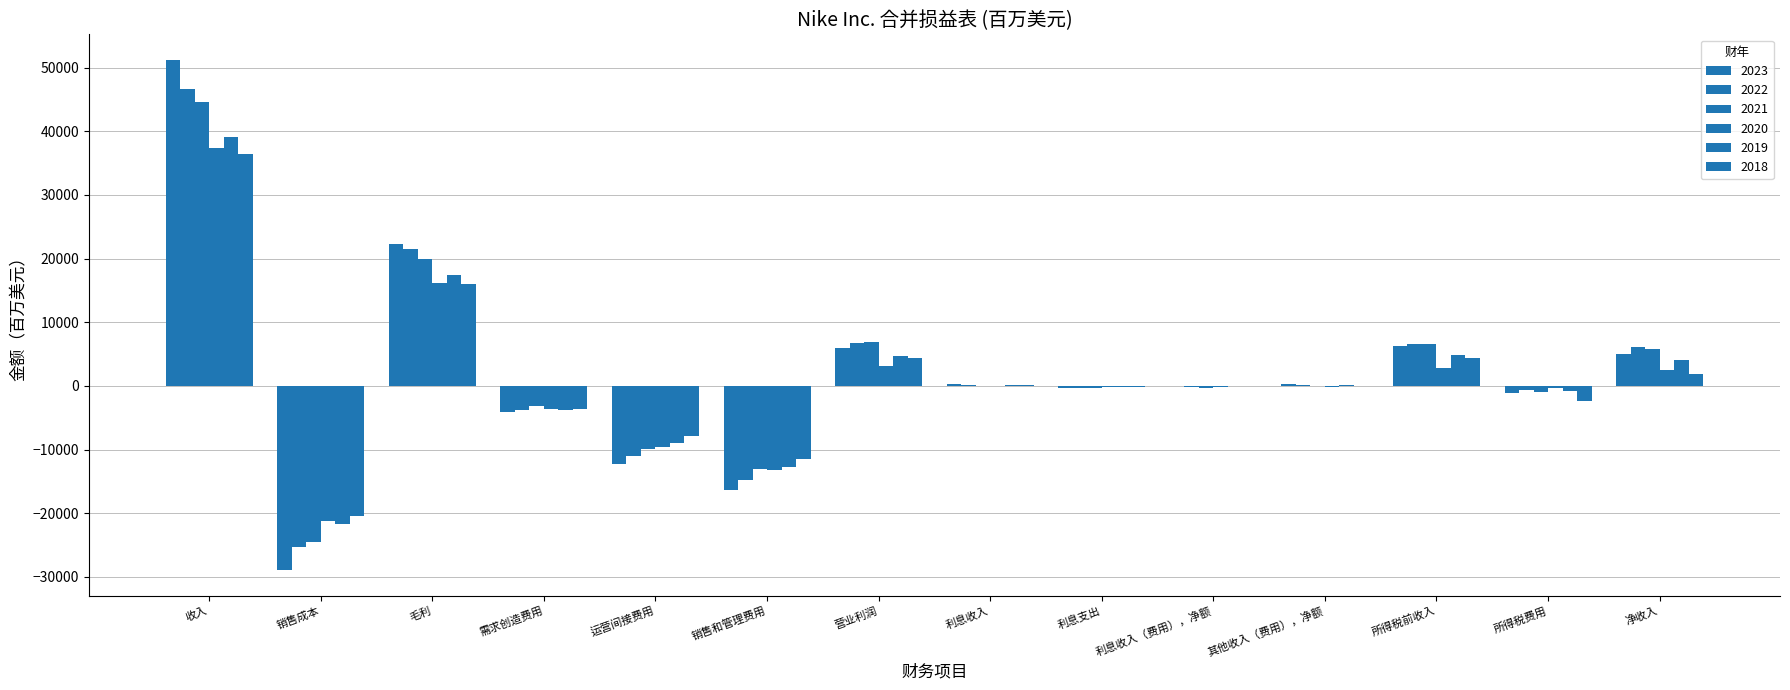

Which has a higher value, 收入 or 利息支出?

收入